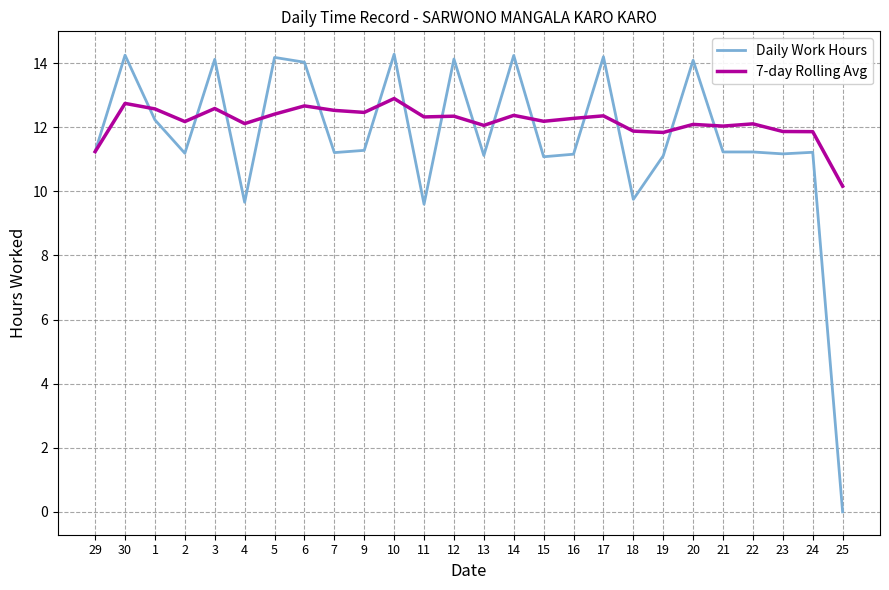

What is the average value of the 7-day Rolling Avg series?

12.2